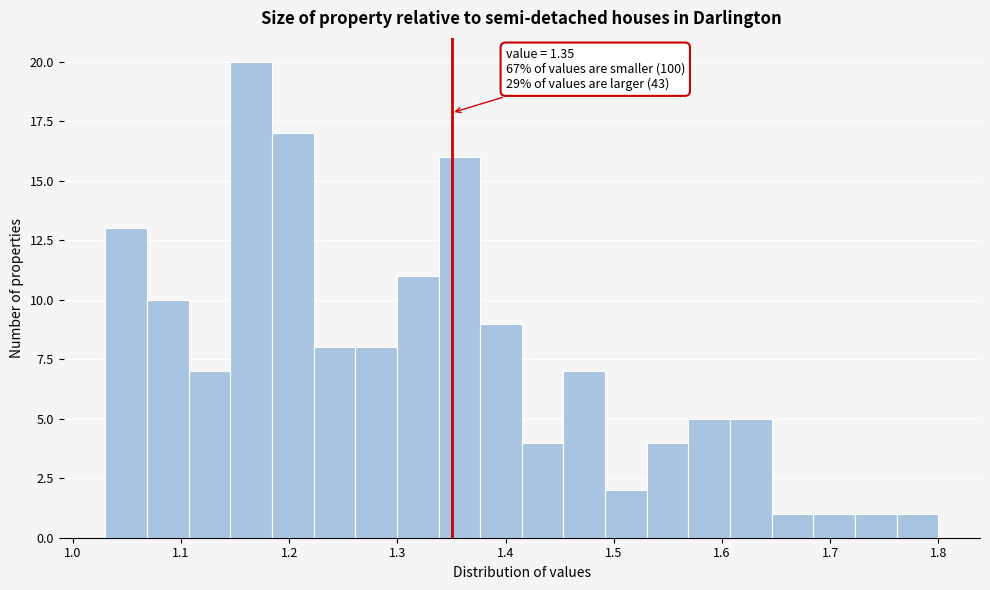

Around what value on the x-axis is the tallest bar? Give the approximate position of its centre, as read against the axis.

1.16